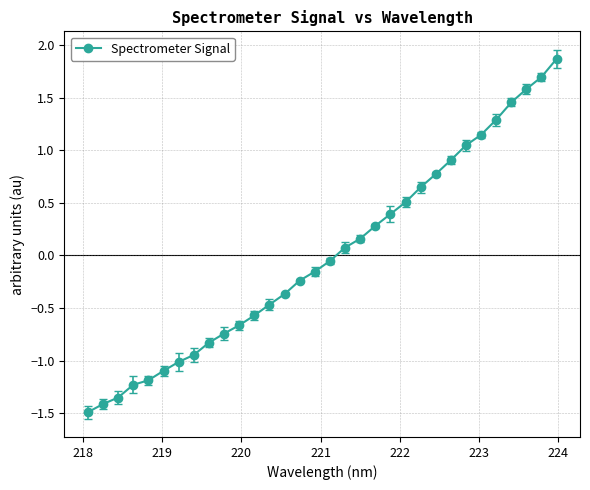

Count the number of data series in this chart.

1